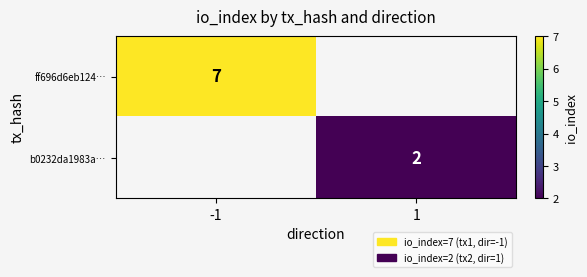

How many distinct data groups are displayed?

2